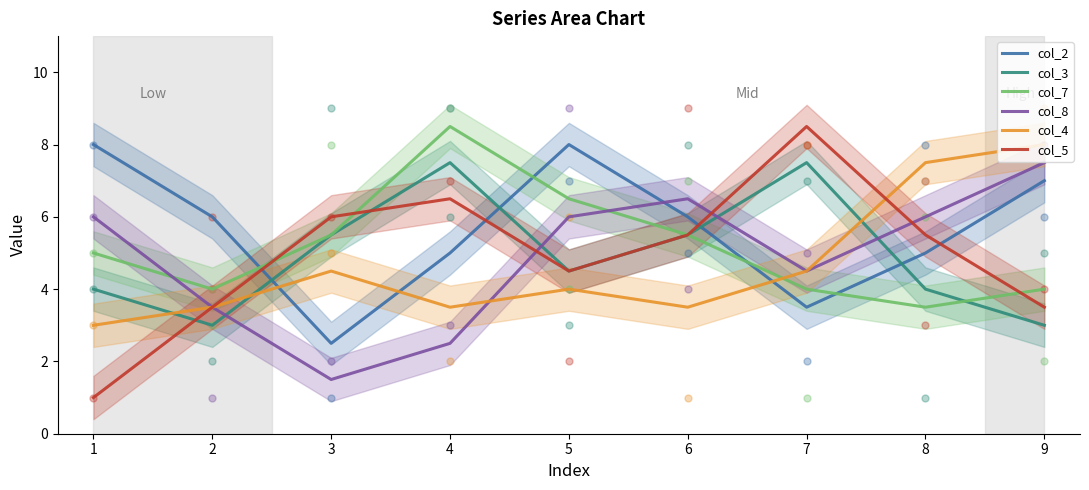

Which series has the largest Y range (max minus min)?

col_5